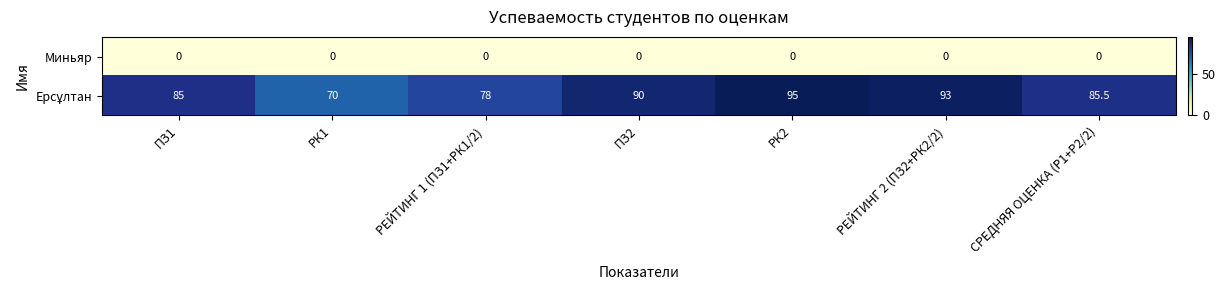

True or false: Миньяр has a value of 0.0 at ПЗ1.

True